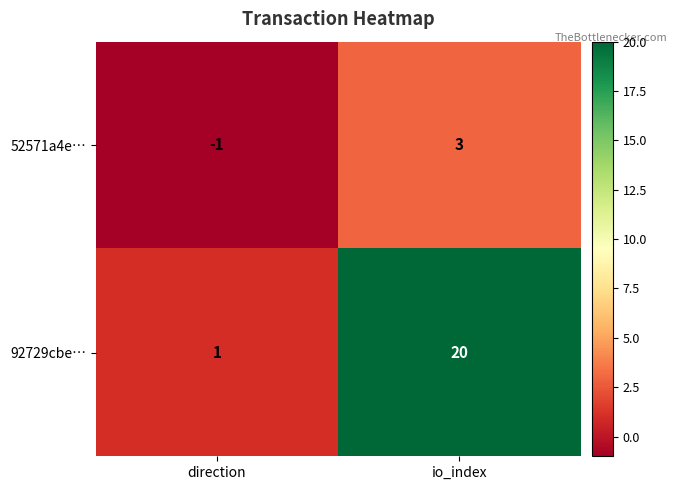

At which label does 92729cbe… reach its peak?

io_index